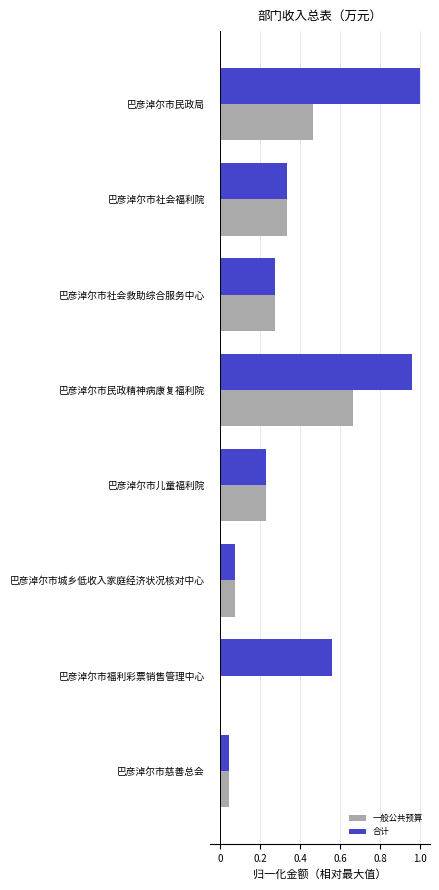

Count the number of data series in this chart.

2